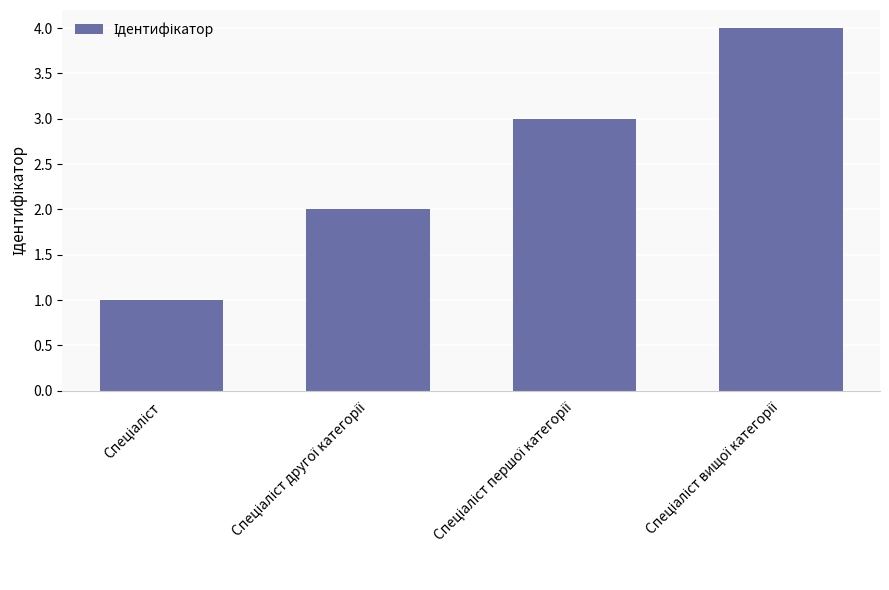

What is the sum of all values?

10